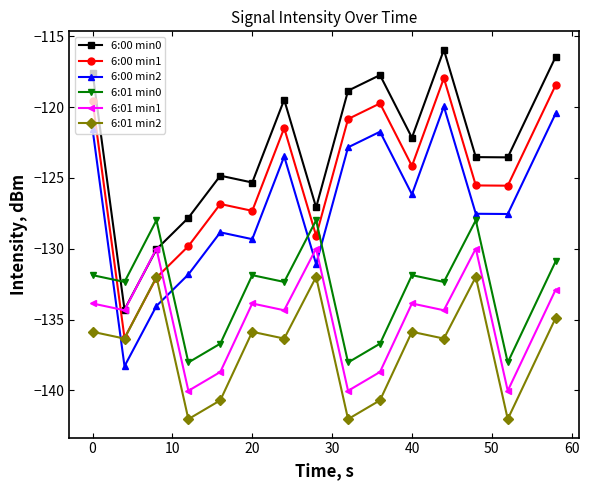

Which series has the largest total across all categories?

6:00 min0